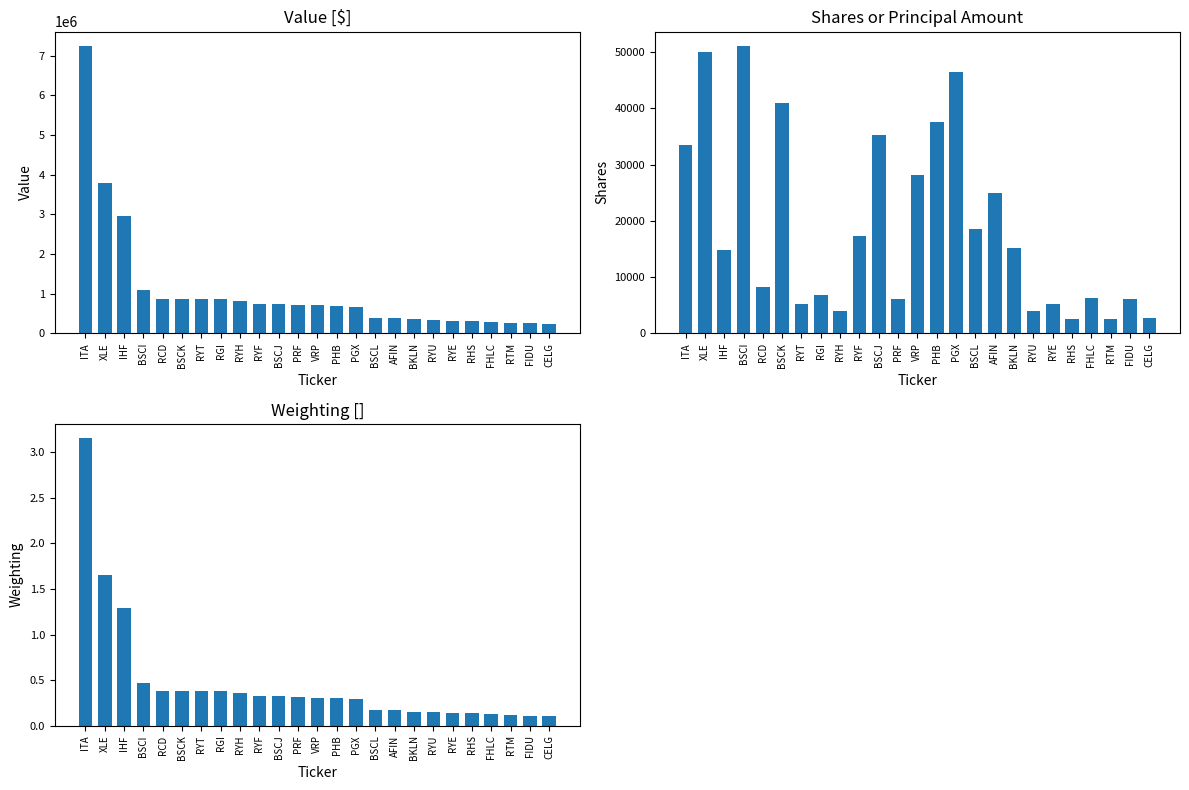

At how many categories does at least one series exceed 3514943?

2